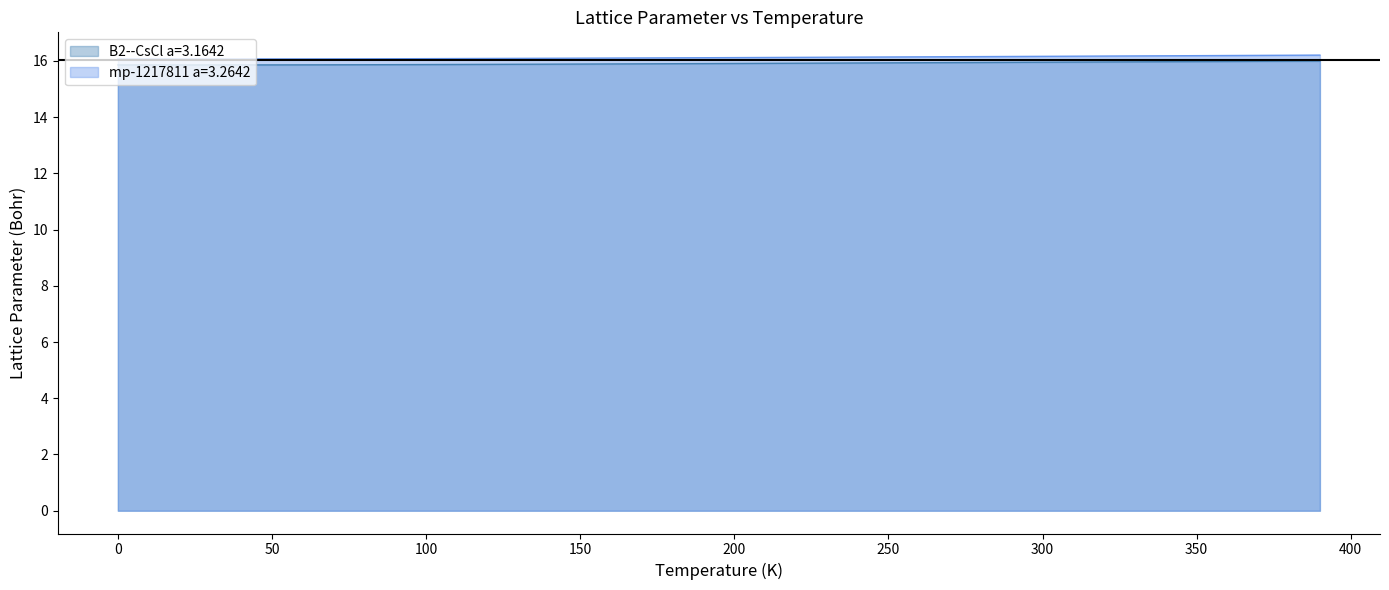

True or false: mp-1217811 a=3.2642 has a value of 26.3 at 200.

False